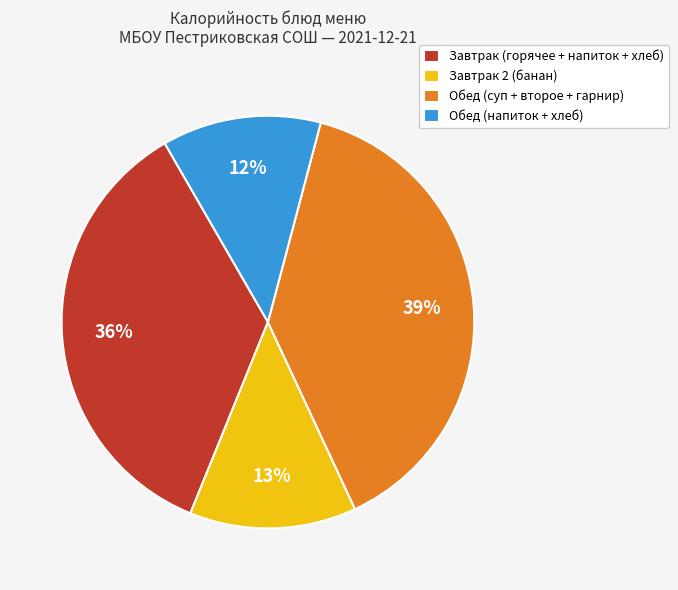

Between Обед (напиток + хлеб) and Обед (суп + второе + гарнир), which is larger?

Обед (суп + второе + гарнир)